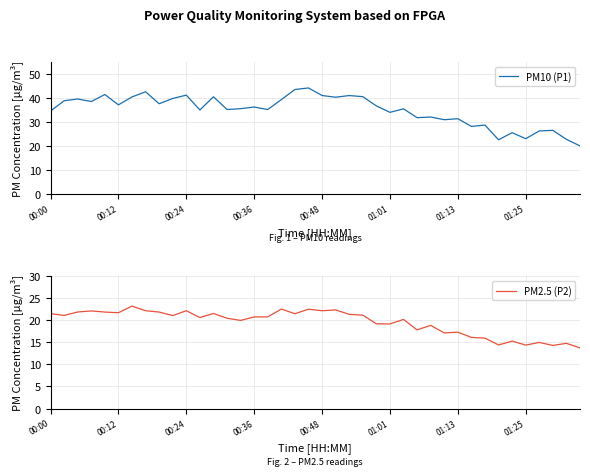

The PM10 (P1) series shows 41.2 at 00:24. True or false?

True